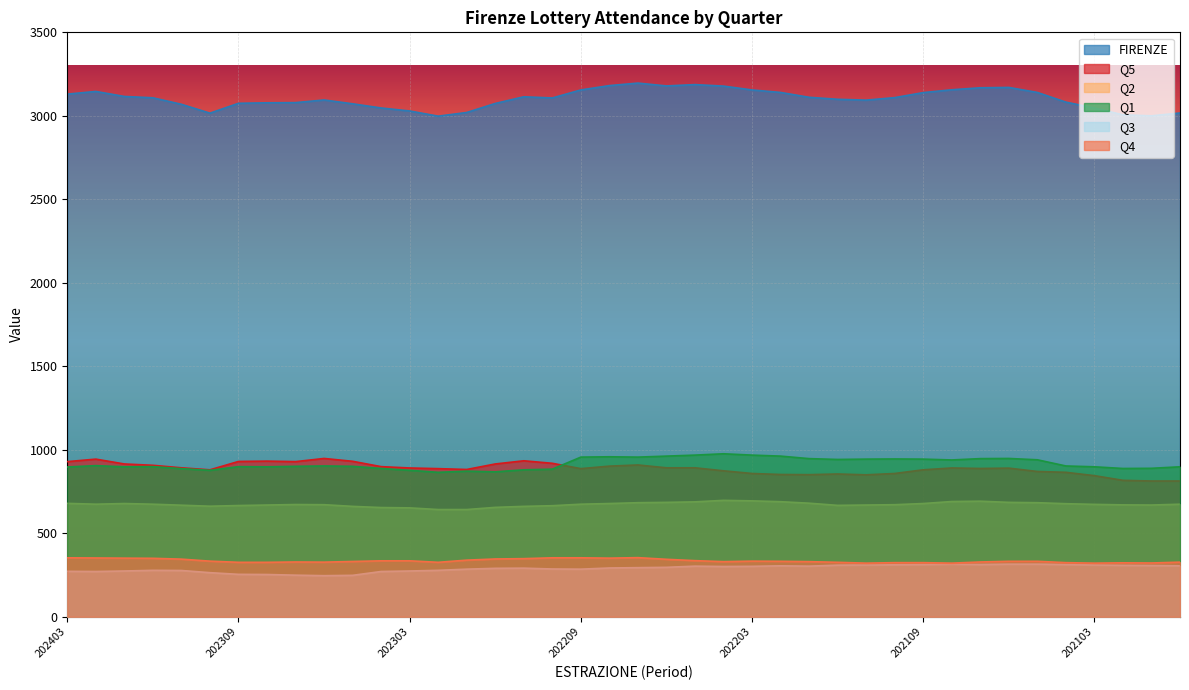

Reading right to left, what are all the values shown in this chart?

Q1: 202012=898	202101=889	202102=888	202103=898	202104=903	202105=940	202106=948	202107=947	202108=939	202109=944	202110=945	202111=944	202112=942	202201=947	202202=962	202203=968	202204=976	202205=968	202206=962	202207=956	202208=958	202209=956	202210=884	202211=880	202212=868	202301=872	202302=865	202303=877	202304=888	202305=901	202306=903	202307=901	202308=898	202309=899	202310=877	202311=887	202312=899	202401=898	202402=905	202403=897
Q2: 202012=674	202101=669	202102=670	202103=673	202104=677	202105=683	202106=685	202107=692	202108=690	202109=678	202110=671	202111=669	202112=667	202201=680	202202=689	202203=694	202204=697	202205=688	202206=685	202207=683	202208=678	202209=674	202210=665	202211=661	202212=655	202301=642	202302=642	202303=652	202304=654	202305=661	202306=671	202307=672	202308=669	202309=666	202310=662	202311=668	202312=674	202401=678	202402=674	202403=679
Q3: 202012=305	202101=307	202102=308	202103=310	202104=313	202105=315	202106=315	202107=313	202108=315	202109=313	202110=311	202111=310	202112=309	202201=303	202202=305	202203=302	202204=301	202205=303	202206=296	202207=294	202208=292	202209=285	202210=286	202211=291	202212=290	202301=285	202302=278	202303=274	202304=271	202305=248	202306=246	202307=249	202308=253	202309=254	202310=264	202311=277	202312=278	202401=274	202402=271	202403=272
Q4: 202012=327	202101=322	202102=323	202103=321	202104=324	202105=332	202106=332	202107=328	202108=321	202109=324	202110=324	202111=321	202112=326	202201=330	202202=332	202203=333	202204=330	202205=336	202206=344	202207=354	202208=351	202209=353	202210=353	202211=348	202212=346	202301=339	202302=326	202303=335	202304=335	202305=331	202306=327	202307=328	202308=326	202309=326	202310=333	202311=345	202312=350	202401=351	202402=352	202403=353
Q5: 202012=813	202101=813	202102=817	202103=845	202104=865	202105=870	202106=890	202107=888	202108=891	202109=880	202110=858	202111=850	202112=855	202201=851	202202=852	202203=858	202204=874	202205=892	202206=892	202207=909	202208=902	202209=887	202210=919	202211=934	202212=915	202301=882	202302=887	202303=891	202304=899	202305=931	202306=948	202307=929	202308=932	202309=930	202310=880	202311=892	202312=907	202401=915	202402=944	202403=929
FIRENZE: 202012=3017	202101=3000	202102=3006	202103=3047	202104=3082	202105=3140	202106=3170	202107=3168	202108=3156	202109=3139	202110=3109	202111=3094	202112=3099	202201=3111	202202=3140	202203=3155	202204=3178	202205=3187	202206=3179	202207=3196	202208=3181	202209=3155	202210=3107	202211=3114	202212=3074	202301=3020	202302=2998	202303=3029	202304=3047	202305=3072	202306=3095	202307=3079	202308=3078	202309=3075	202310=3016	202311=3069	202312=3108	202401=3116	202402=3146	202403=3130